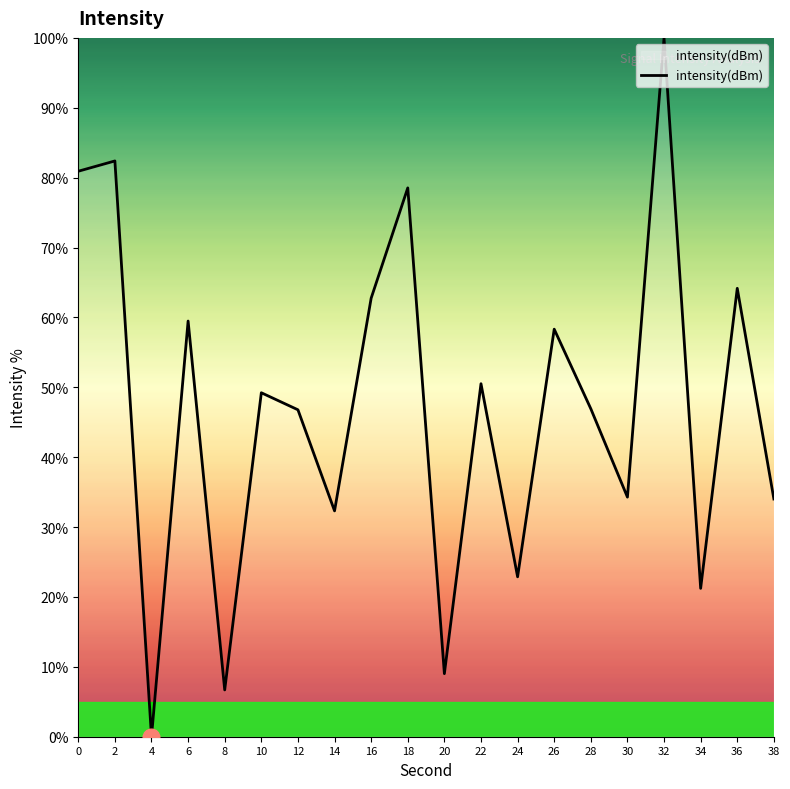

Which label corresponds to the smallest value in the chart?

4